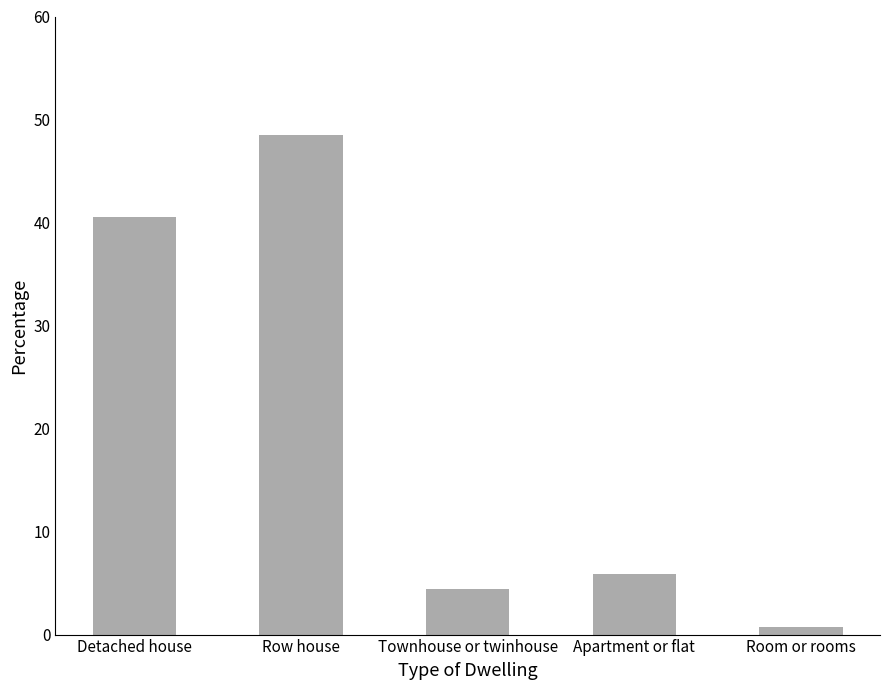

What is the value of the 4th bar from the left?

5.9